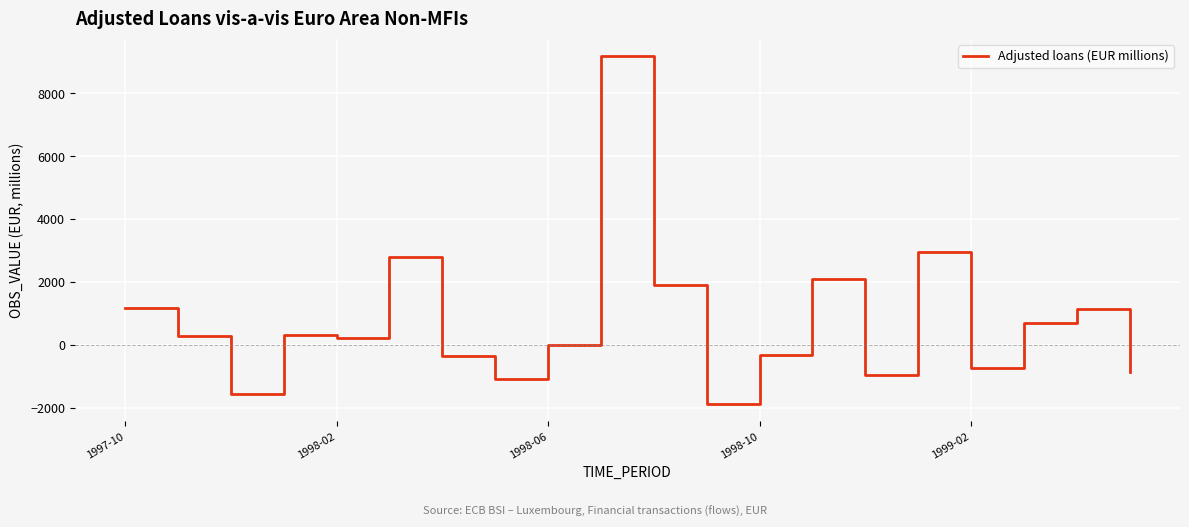

What is the difference between the maximum and minimum values?

11049.6